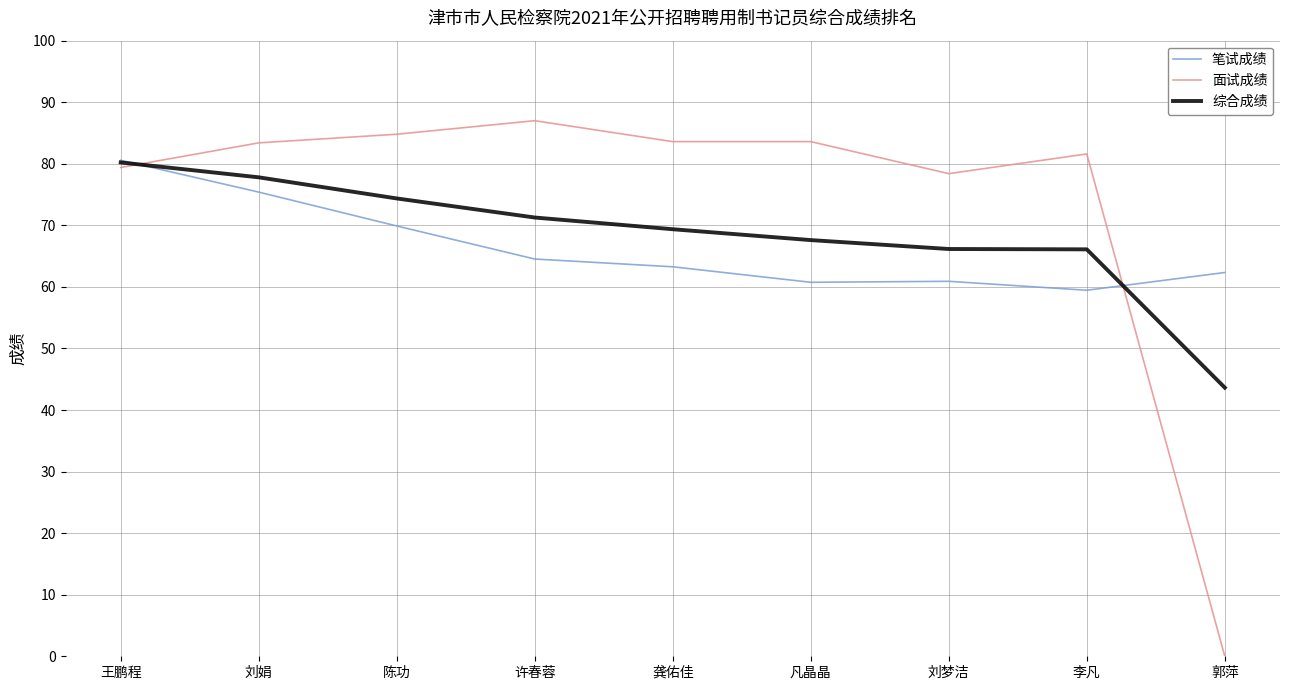

At which label does 面试成绩 reach its minimum?

郭萍